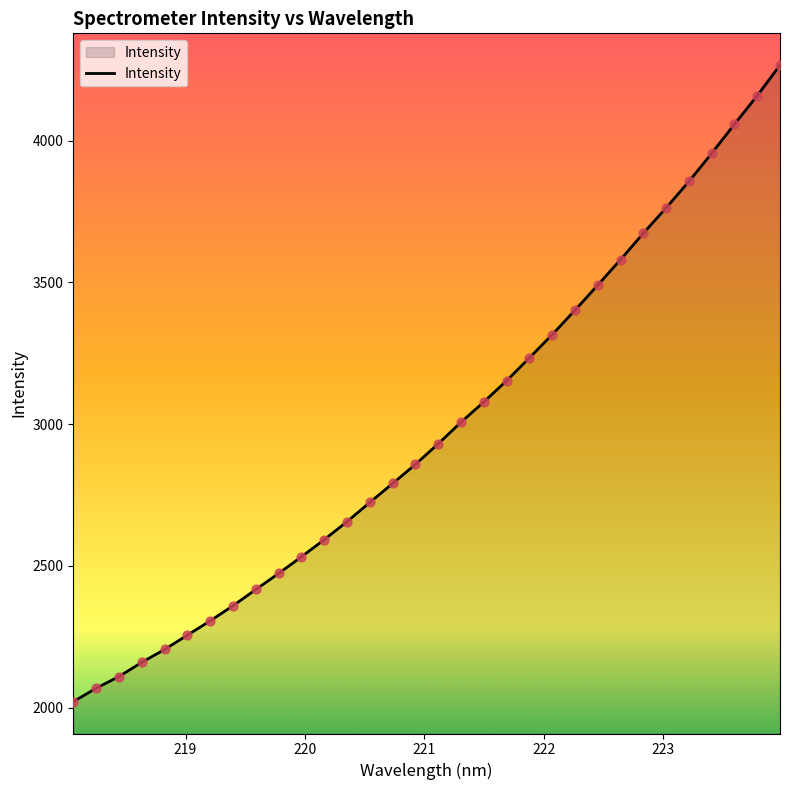

What is the difference between the maximum and minimum values?

2244.3